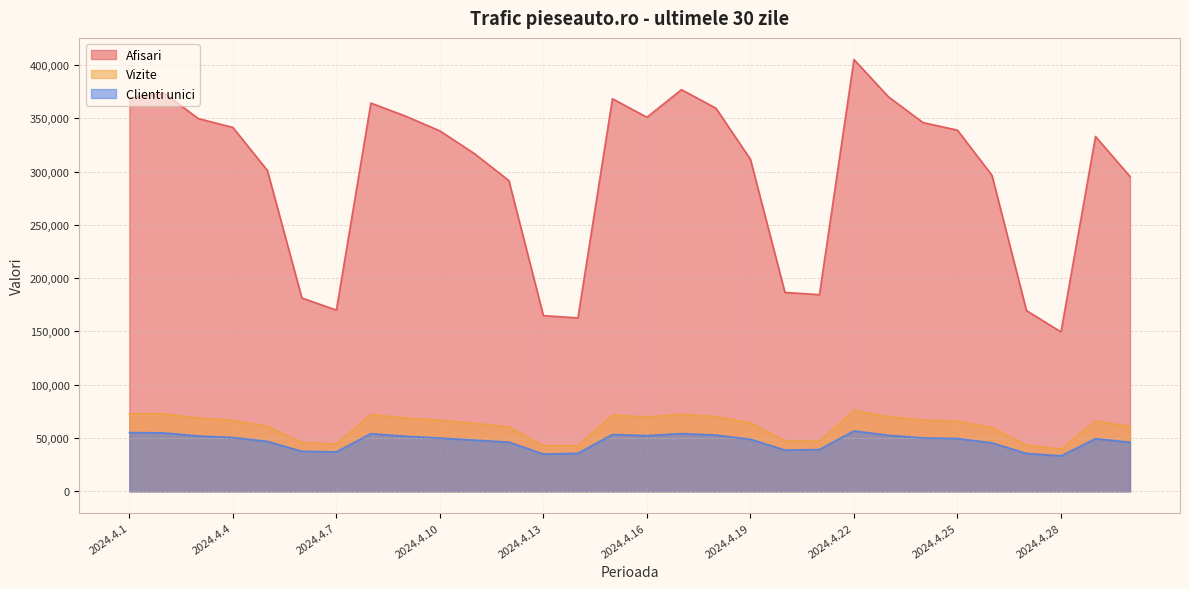

What is the difference between the maximum and minimum values in the Afisari series?

255571